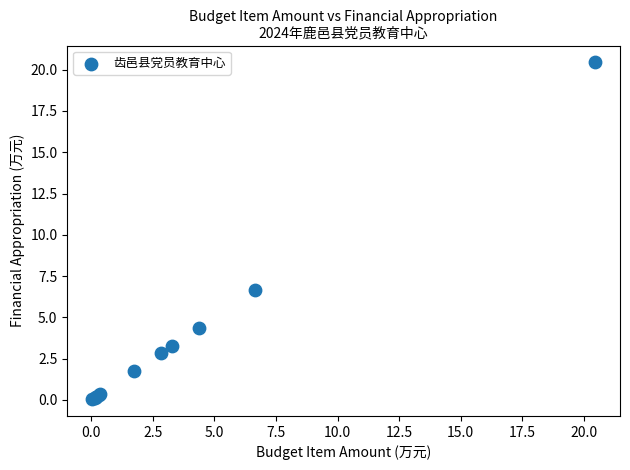

What Y value in the scatter plot is closest to 10?

6.6